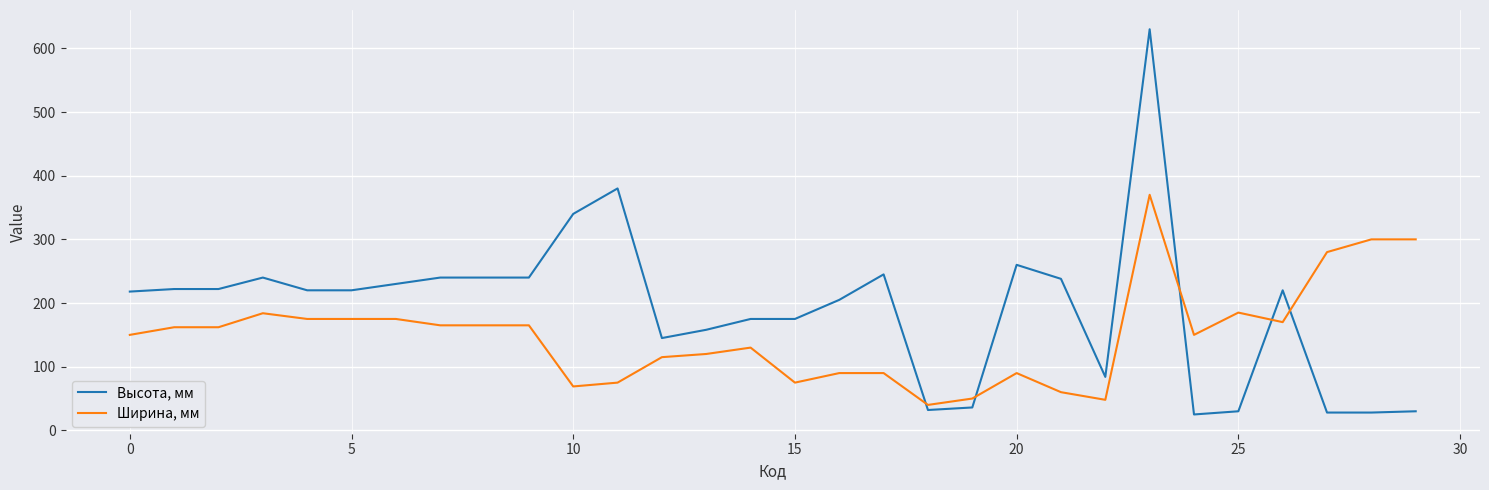

What is the difference between the maximum and minimum values in the Высота, мм series?

605